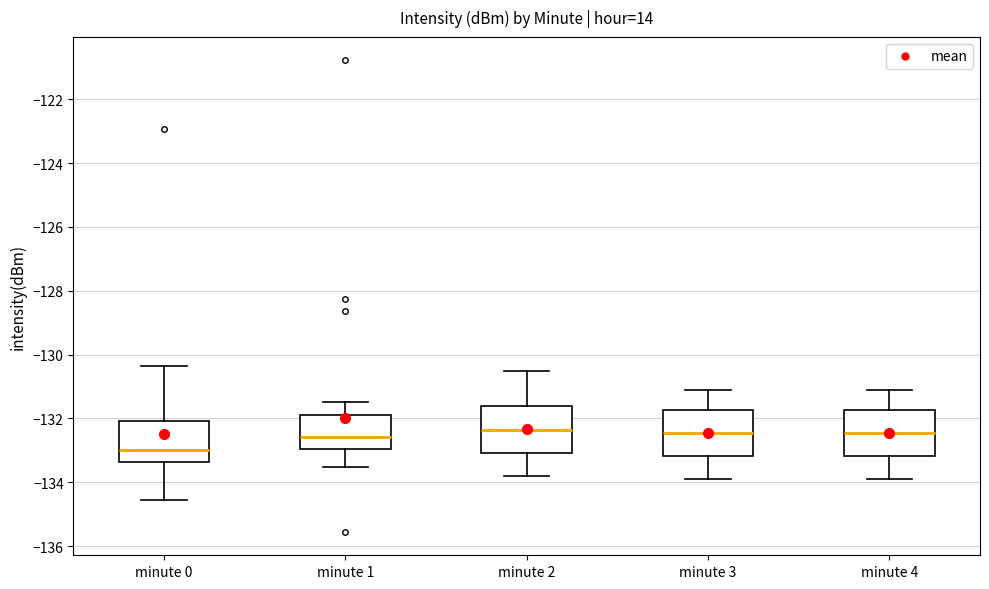

Where does the median line of the box for minute 4 sit on the y-axis? The values are not printed on the chart, so give them approximately, as read against the axis.

-132.4